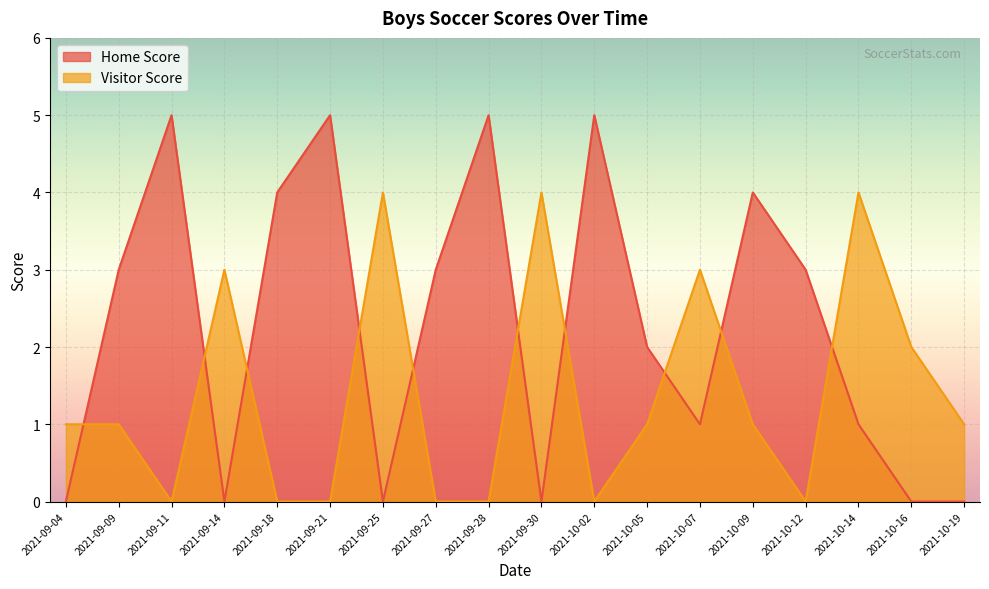

Does the chart display data point markers on the line(s)?

No